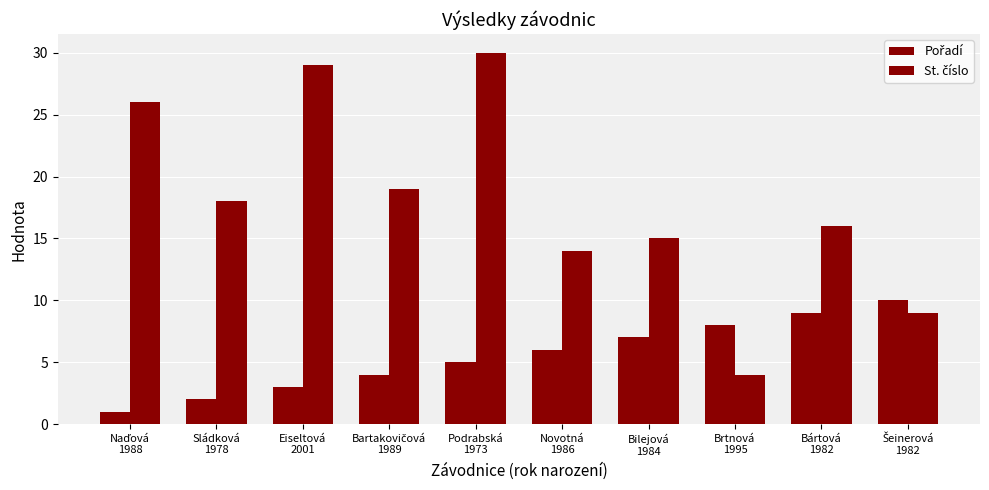

Is the value of St. číslo at Novotná
1986 greater than the value of Pořadí at Sládková
1978?

Yes